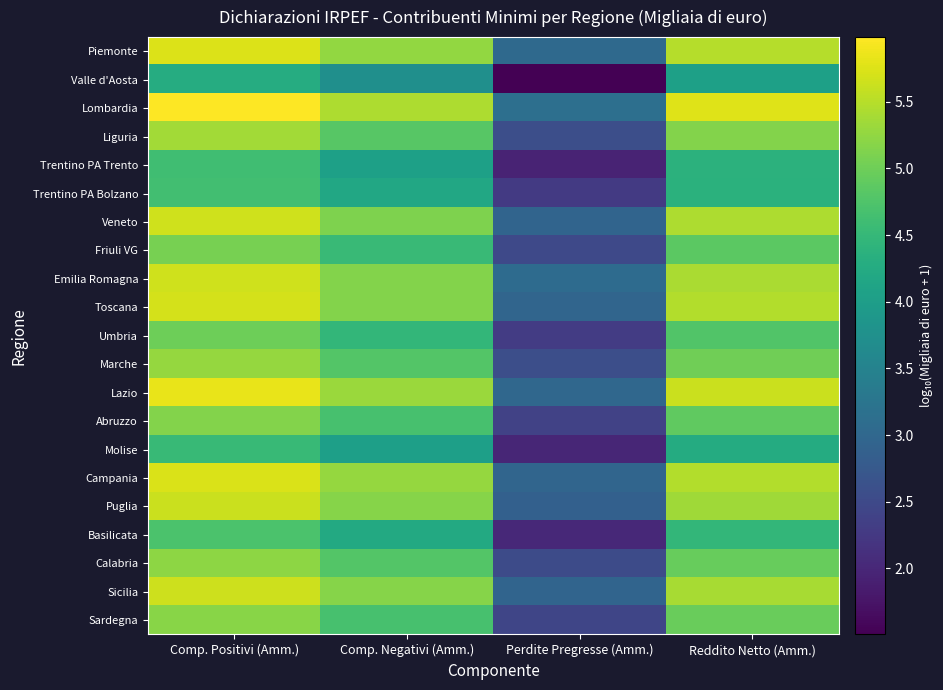

Which series has the largest total across all categories?

Lombardia